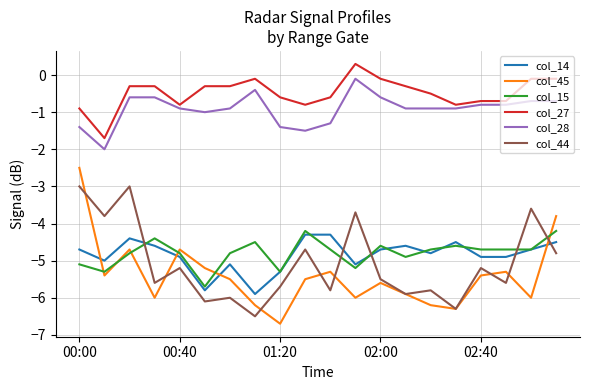

Which series has the widest spread of values?

col_45